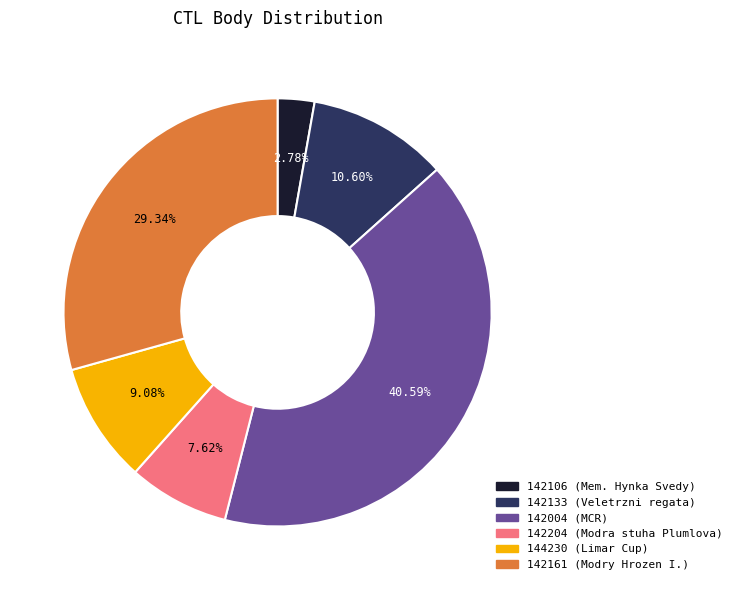

What percentage is the 144230 slice, to the nearest percent?

9%